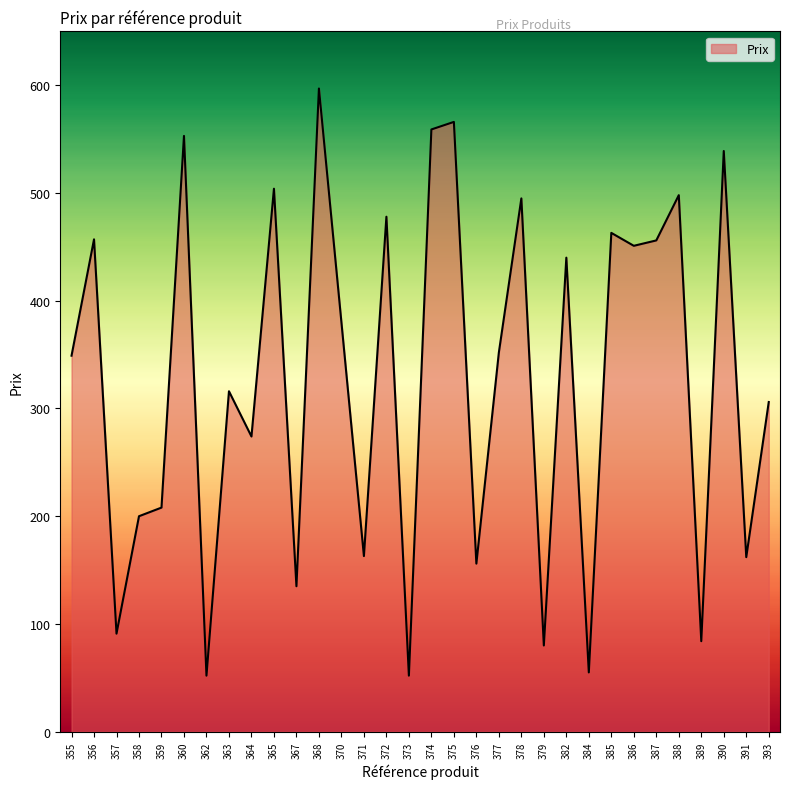

True or false: the data has more than 2 interior local peaks.

True